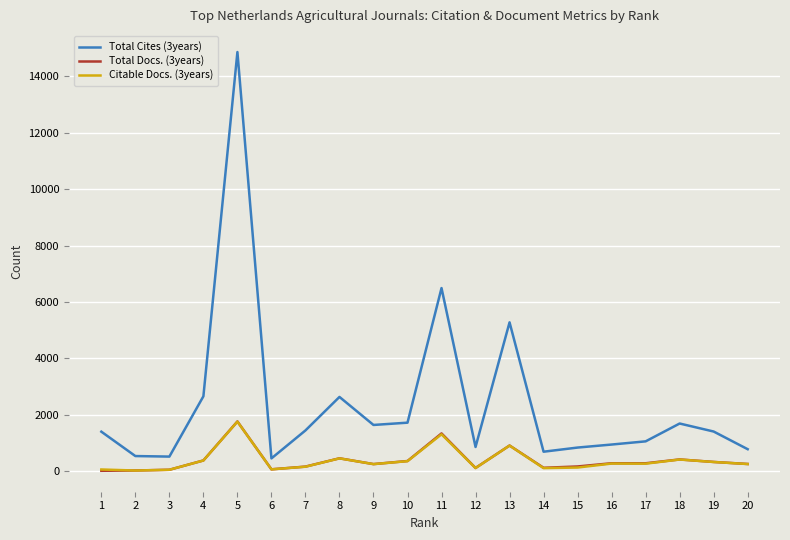

The value of Total Cites (3years) at 7 is 341. True or false?

False